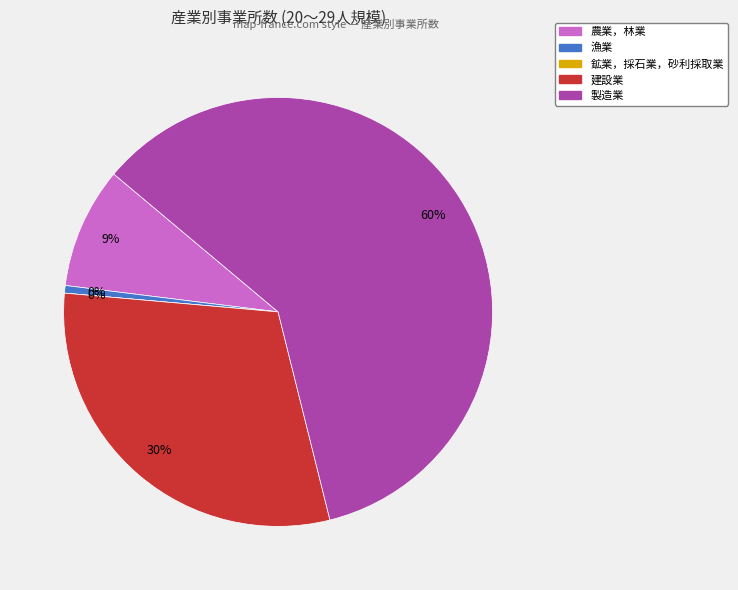

What percentage is NOT represented by 建設業?

69.7%